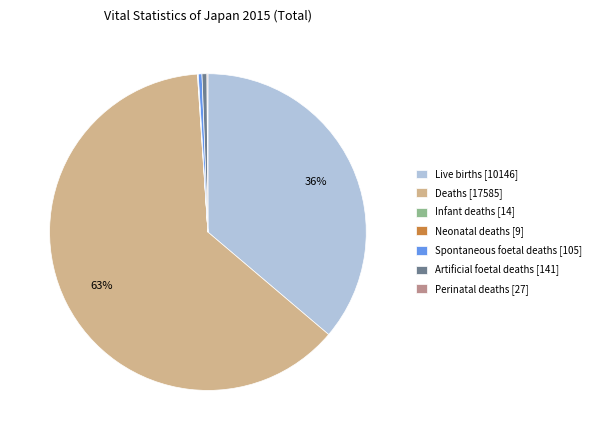

To the nearest percent, what is the difference between the largest and smallest slice percentages?

63%